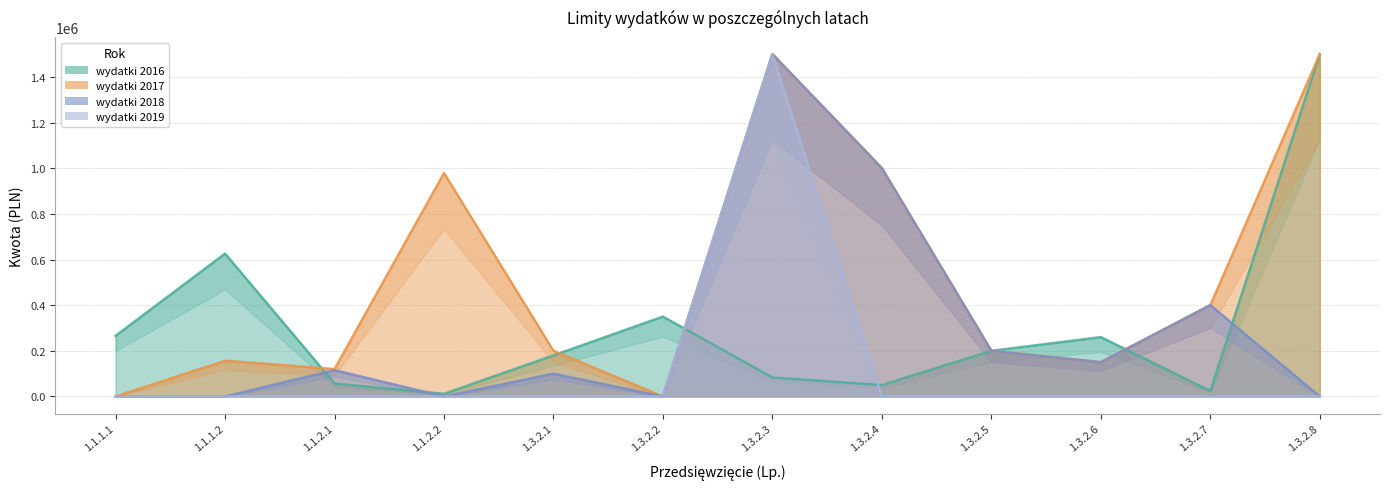

At how many categories does at least one series exceed 1015088?

2